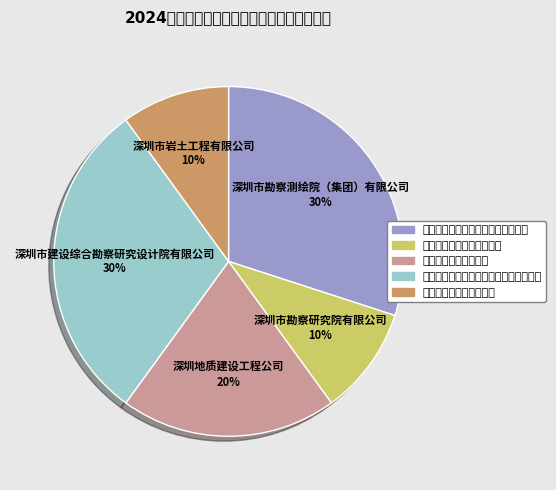

Is 深圳市建设综合勘察研究设计院有限公司 the majority of the pie?

No